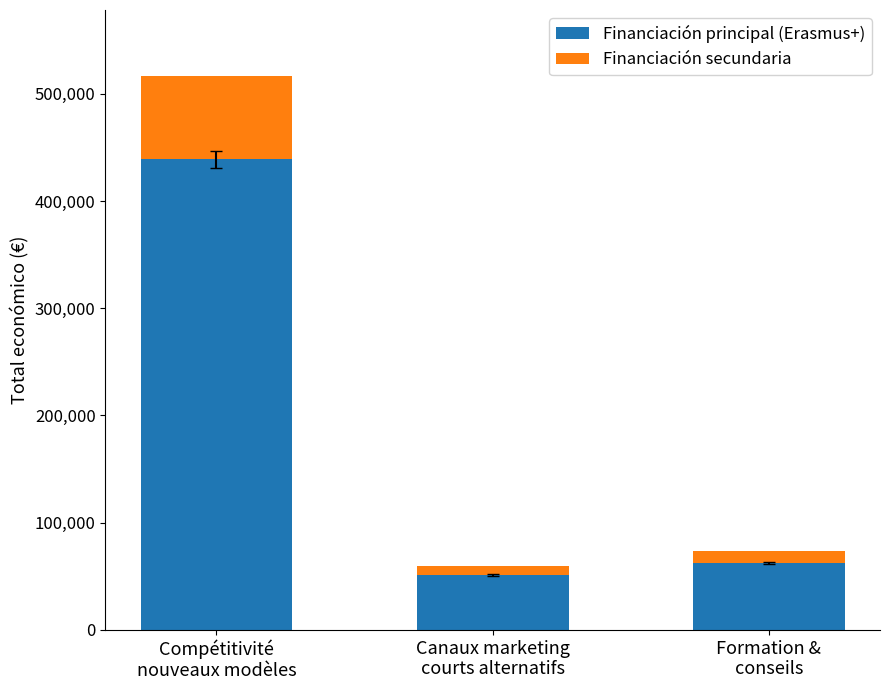

What is the minimum value for Financiación principal (Erasmus+)?

51000